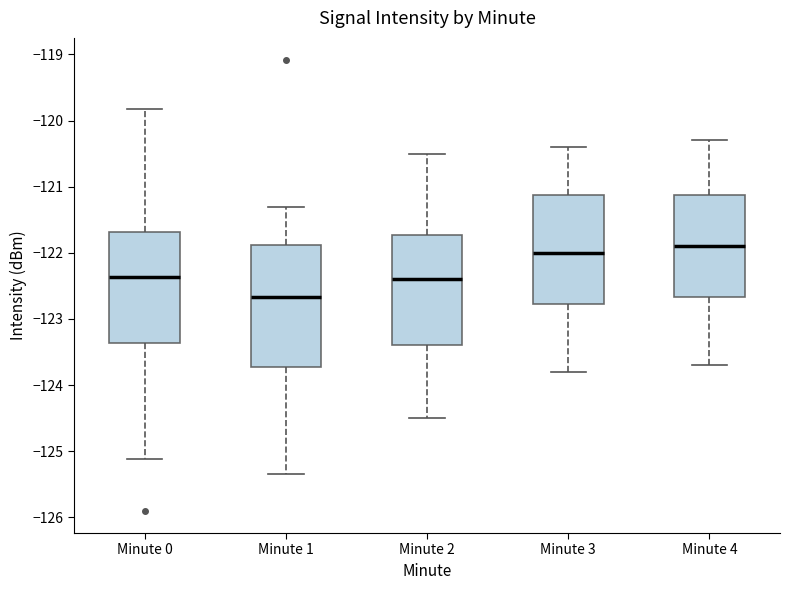

Reading left to right, transcribe this box plot: for each box, give where its median line is, the range the box spans, and where its two whiskers end, as read against the y-axis. The values are not printed on the chart, so give them approximately, as read against the axis.

Minute 0: median -122.4, box -123.4 to -121.7, whiskers -125.1 to -119.8
Minute 1: median -122.7, box -123.7 to -121.9, whiskers -125.4 to -121.3
Minute 2: median -122.4, box -123.4 to -121.7, whiskers -124.5 to -120.5
Minute 3: median -122.0, box -122.8 to -121.1, whiskers -123.8 to -120.4
Minute 4: median -121.9, box -122.7 to -121.1, whiskers -123.7 to -120.3